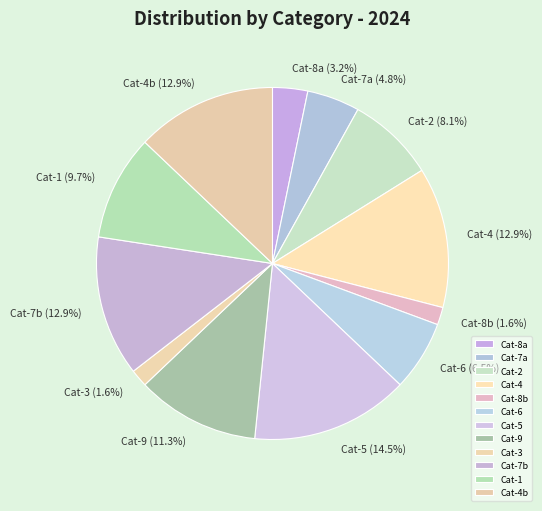

To the nearest percent, what is the average slice percentage?

8%